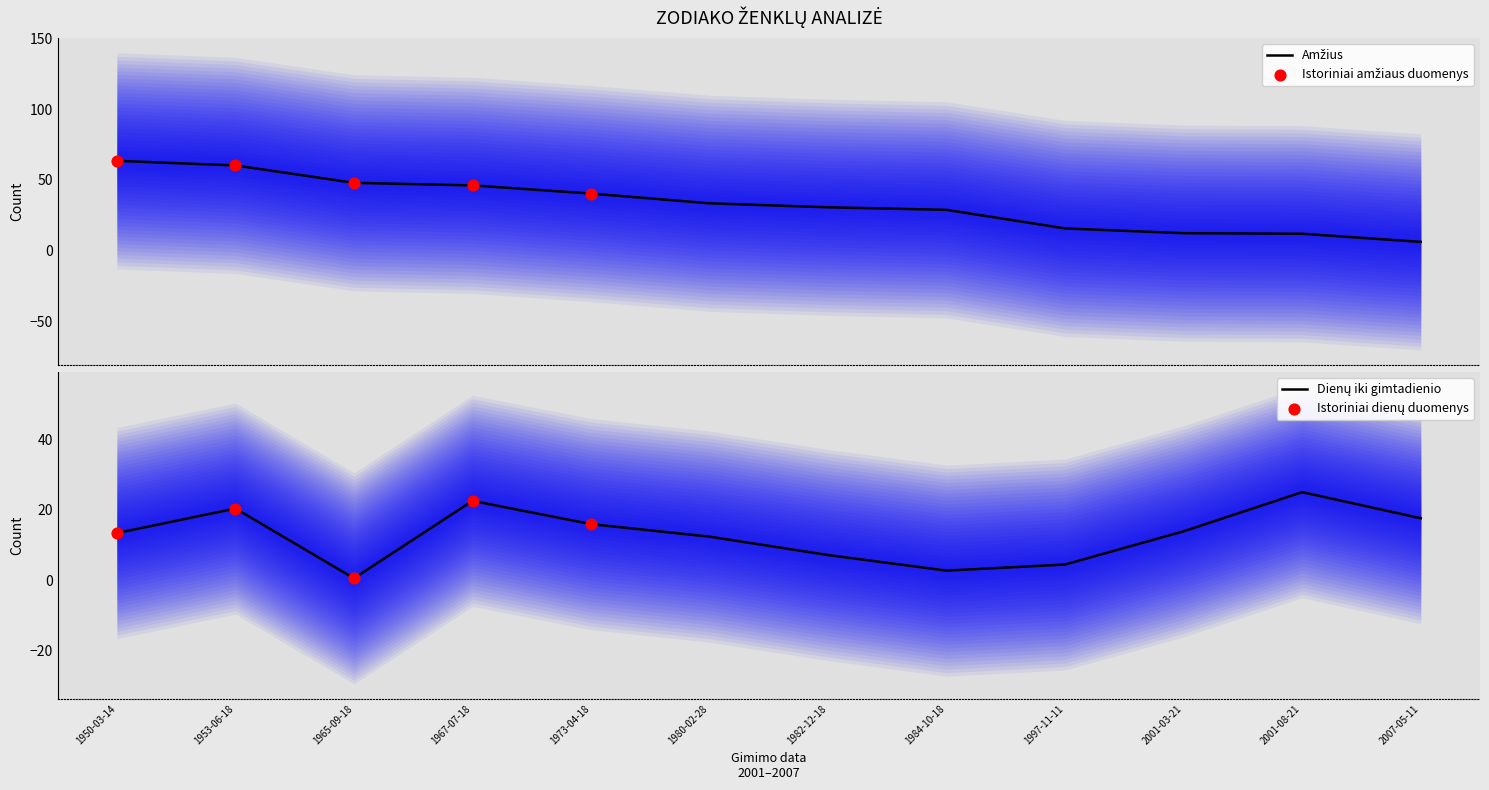

At how many categories does at least one series exceed 37?

5